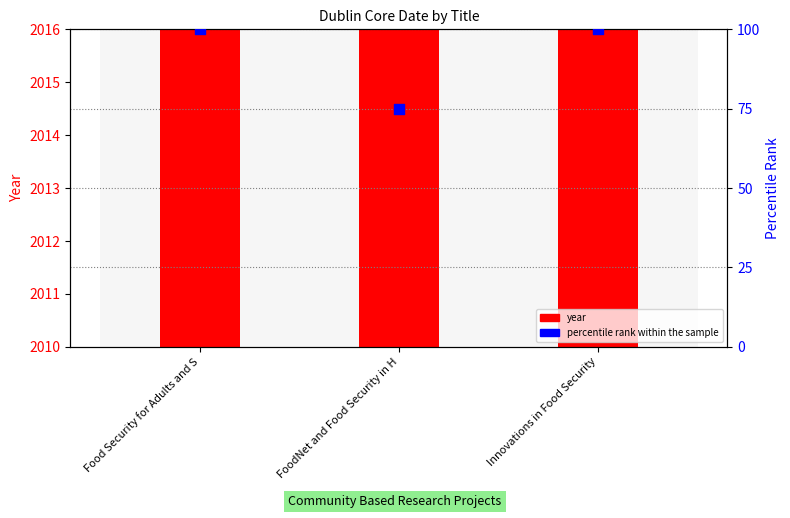

At which category is the sum across all series the highest?

Food Security for Adults and S